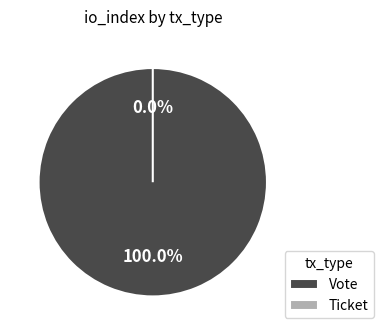

Rank the categories by value from lowest to highest.

Ticket, Vote